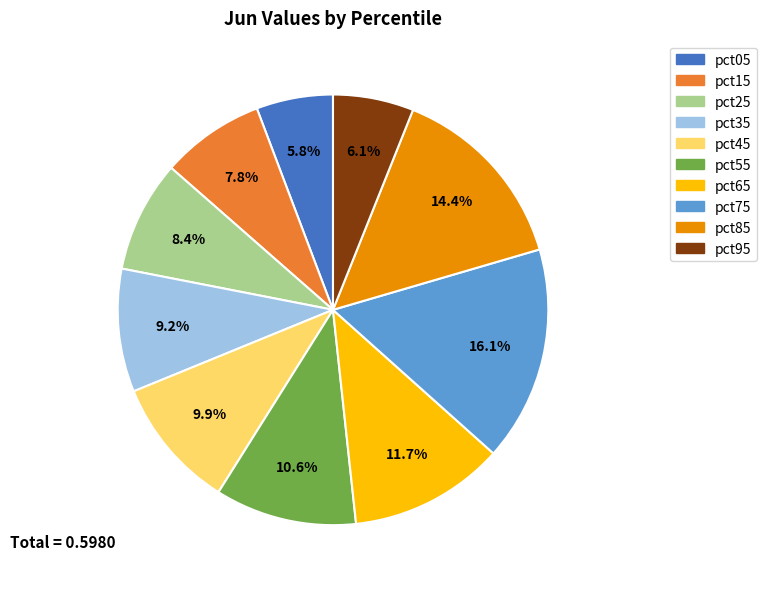

Is it true that pct45 is 10% of the pie?

True